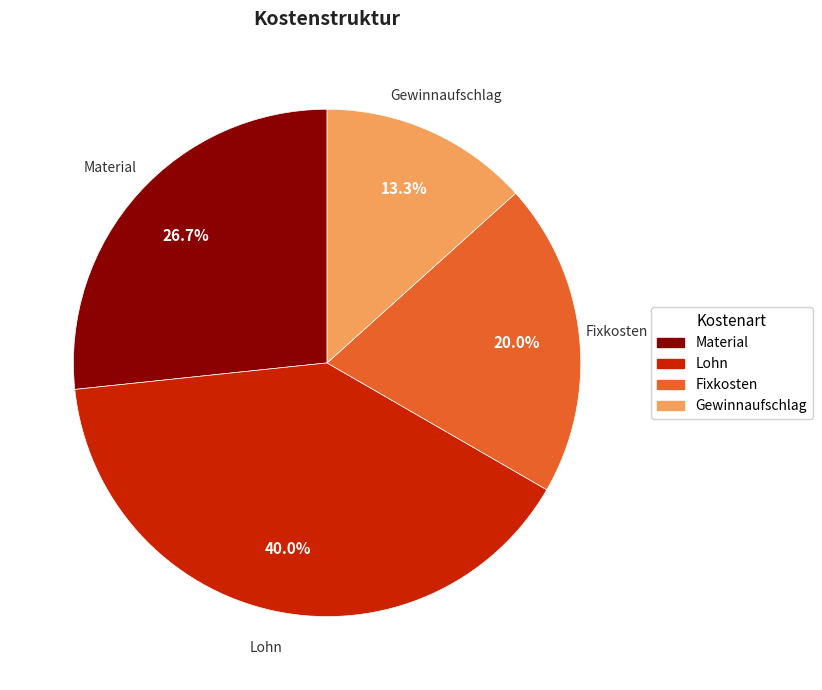

Is Gewinnaufschlag the majority of the pie?

No